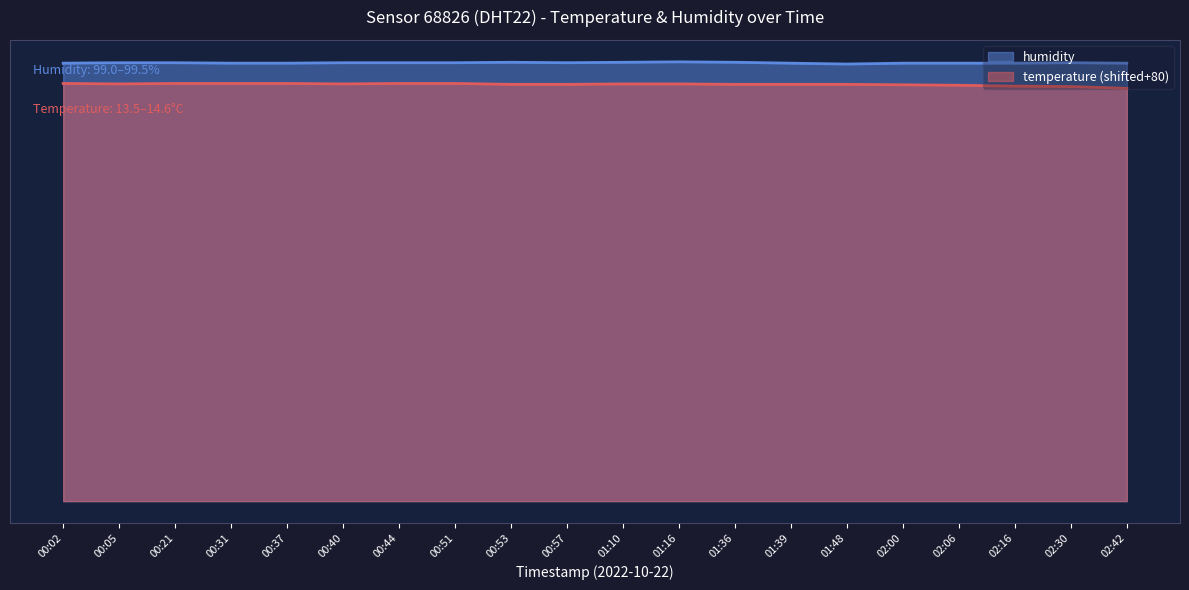

Which has a higher value, 01:10 or 02:00?

01:10